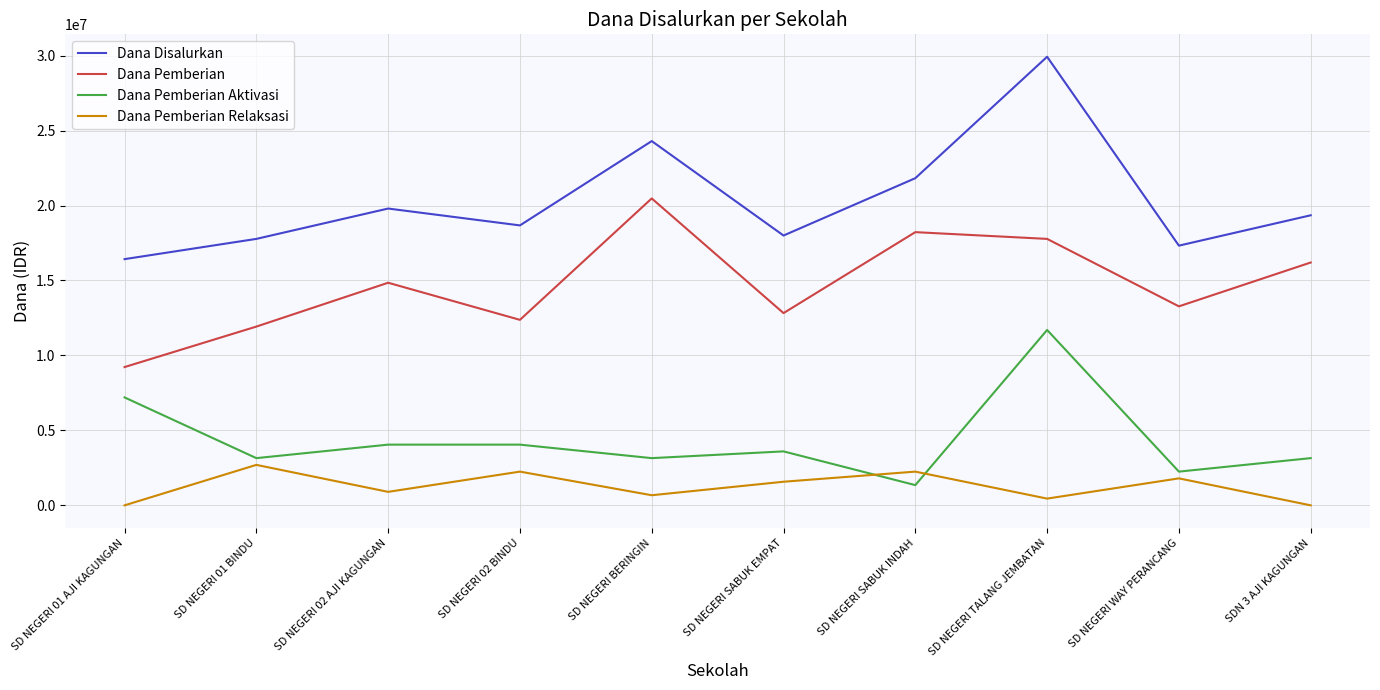

What is the approximate value of Dana Pemberian Aktivasi at SD NEGERI SABUK INDAH?

1350000